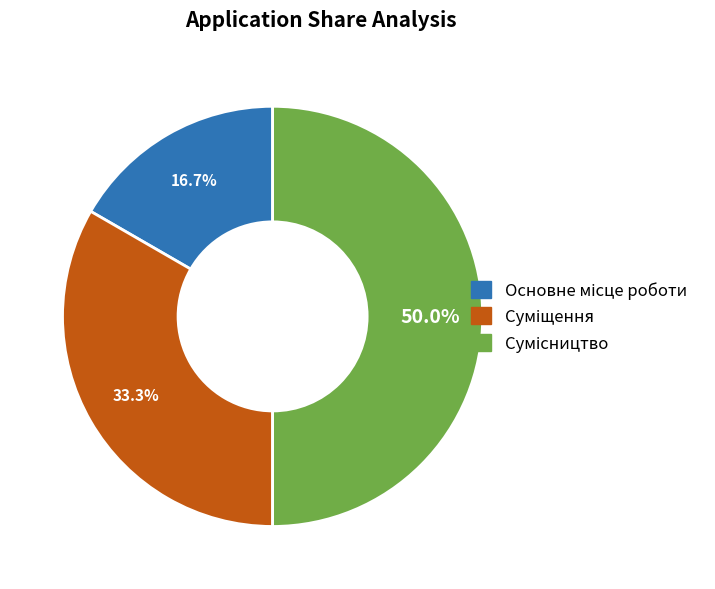

To the nearest percent, what percentage of the pie is Суміщення?

33%